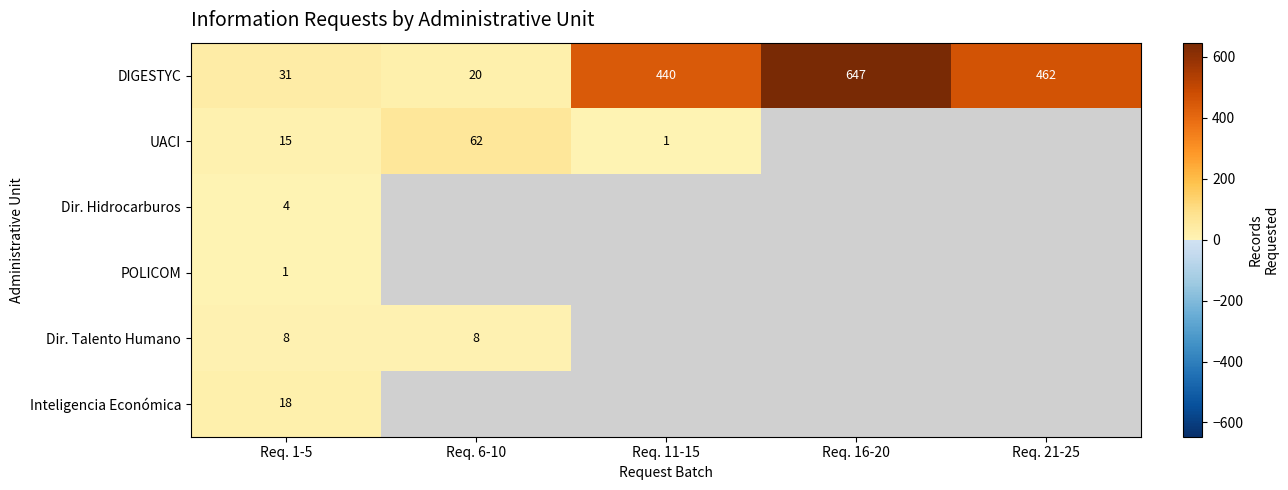

At which category is the sum across all series the highest?

Req. 1-5